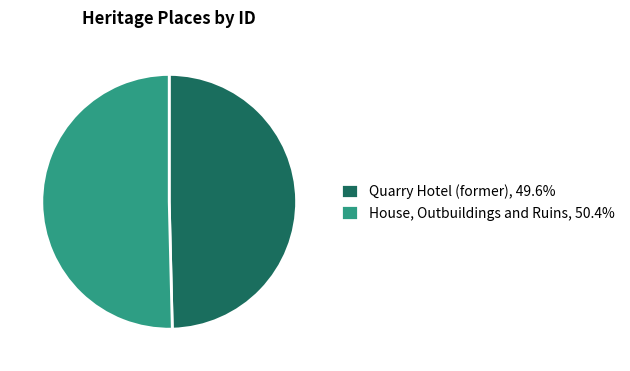

What is the majority slice?

House, Outbuildings and Ruins